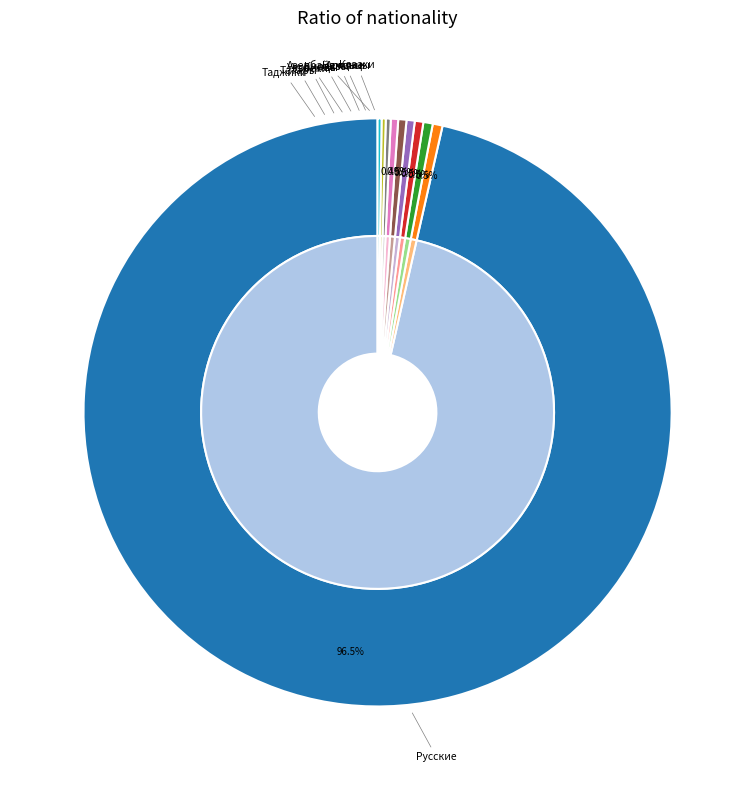

Which category accounts for the majority?

Русские